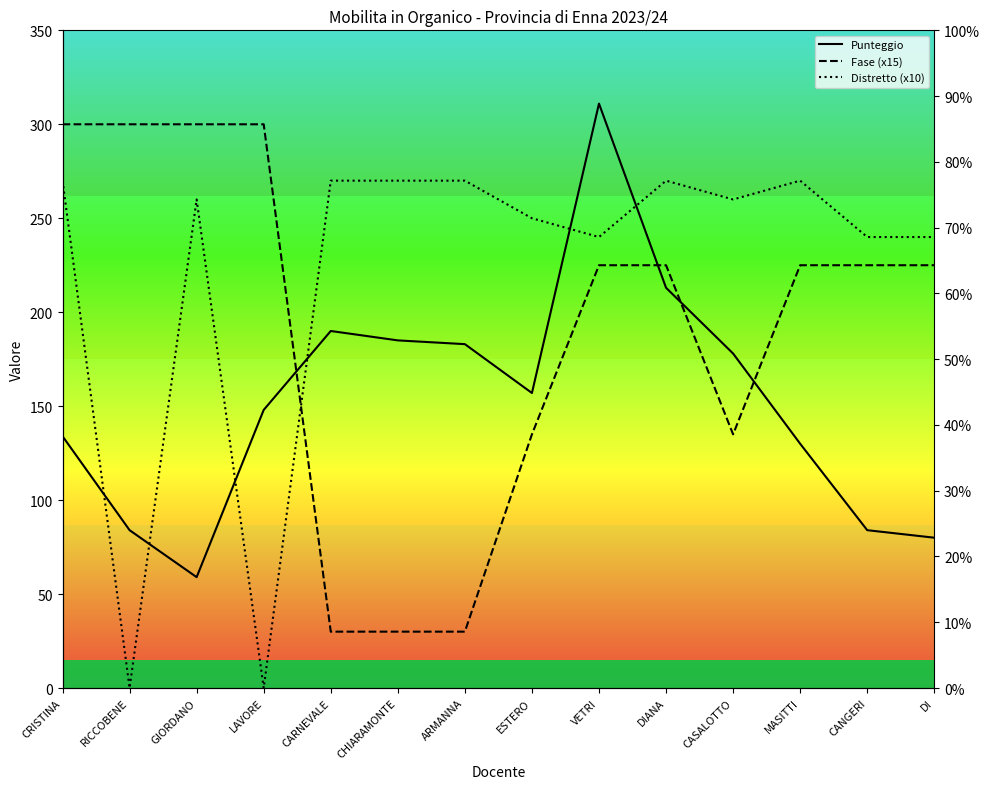

The Distretto (x10) series shows 270 at ARMANNA. True or false?

True